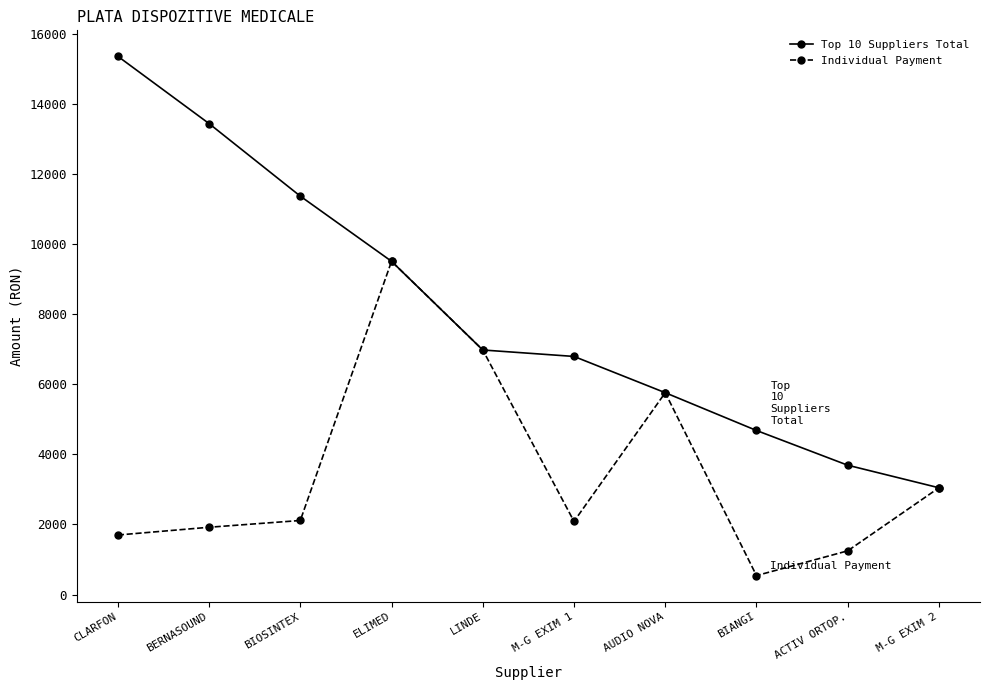

What is the lowest value of the Top 10 Suppliers Total series?

3046.3